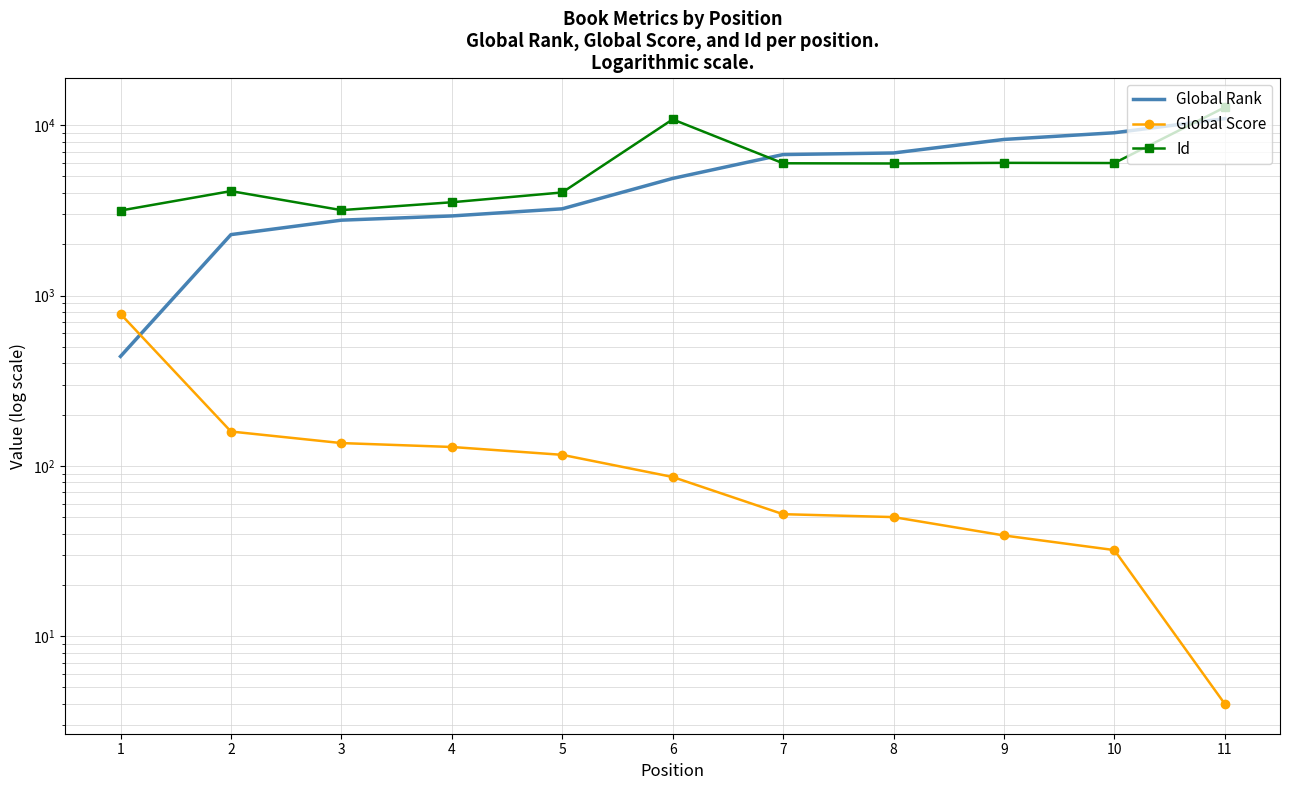

Which label corresponds to the largest value in the chart?

11